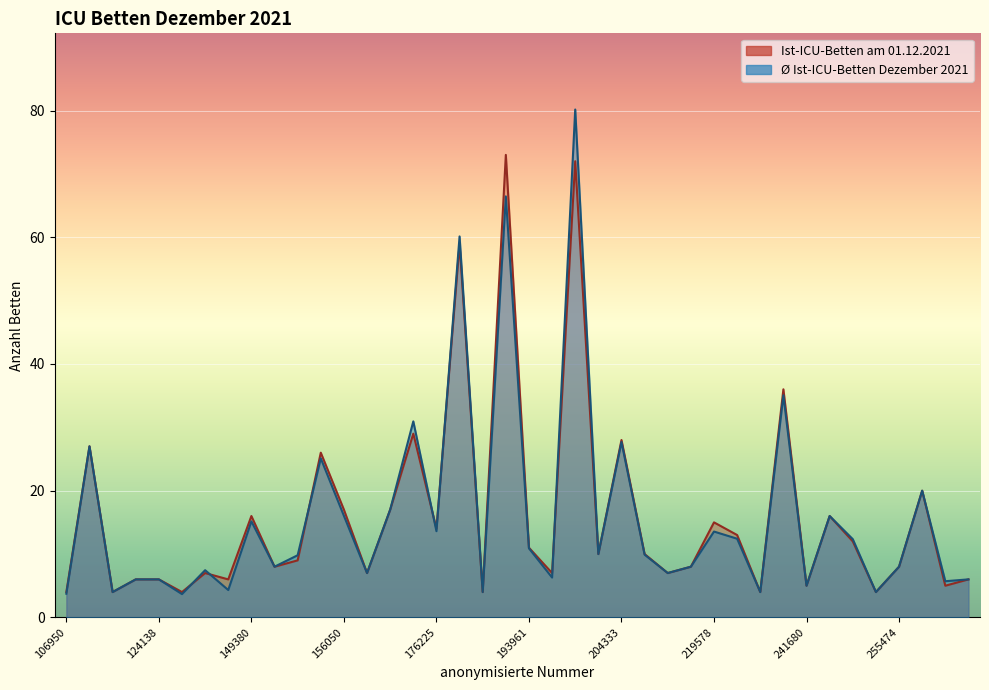

What is the value of the Ist-ICU-Betten am 01.12.2021 point at the 39th from the left?

5.0